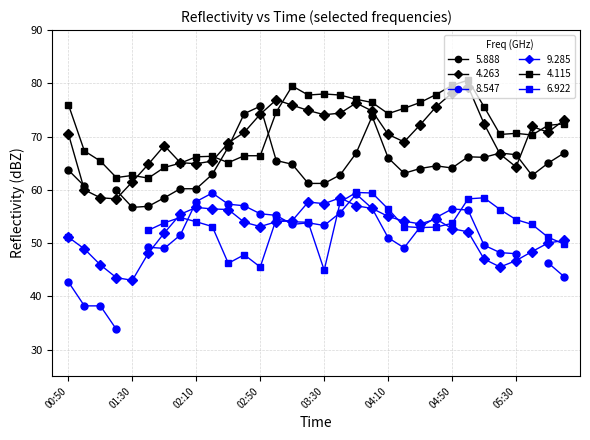

True or false: 9.285 has more than 0 interior local peaks.

True